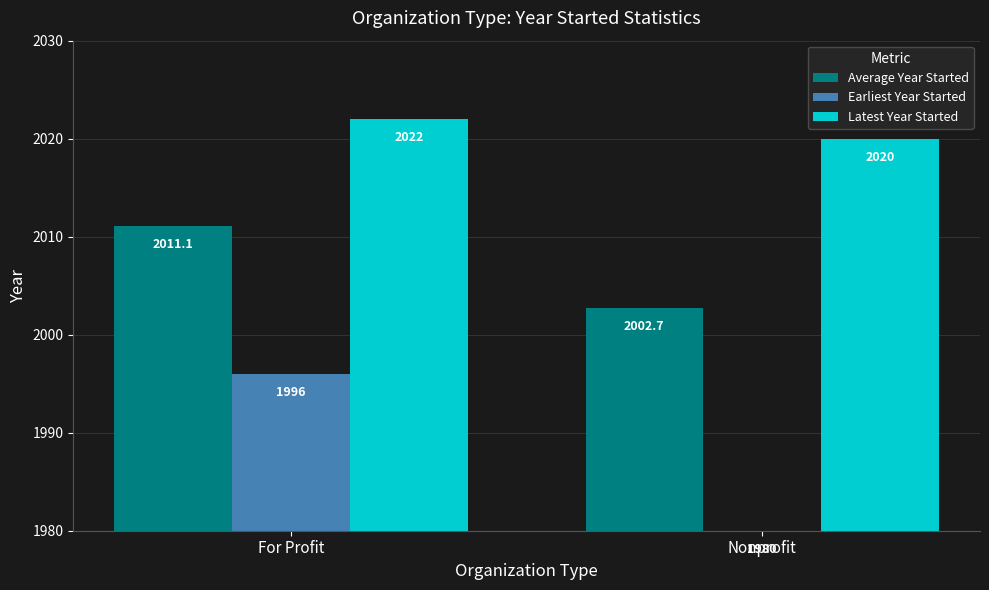

Rank the series by their average value, from lowest to highest.

Earliest Year Started, Average Year Started, Latest Year Started